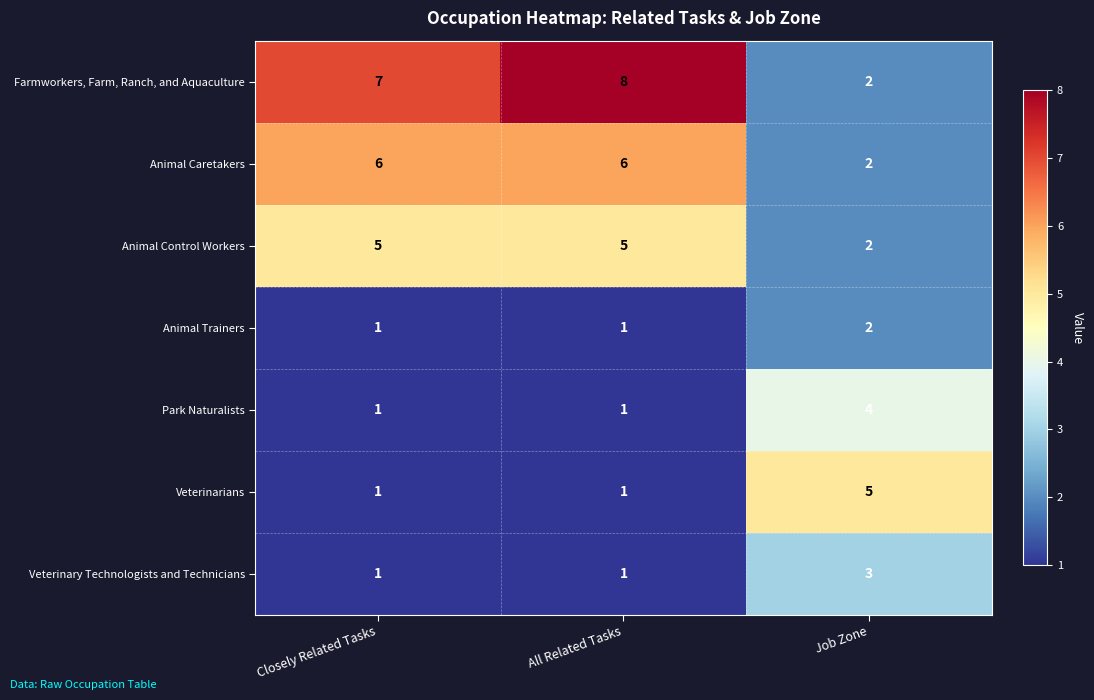

What is the difference between the highest and lowest values at Closely Related Tasks?

6